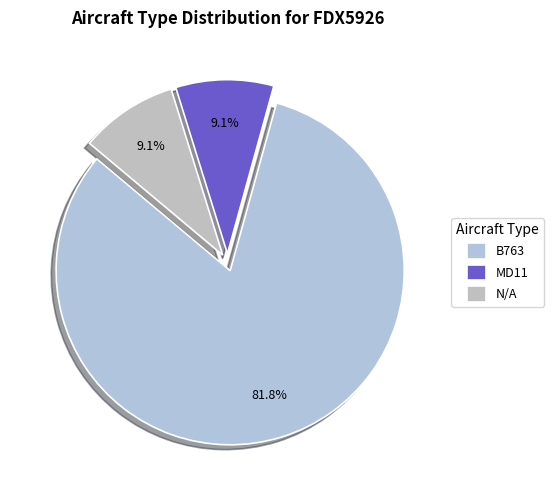

How many segments does this pie chart have?

3